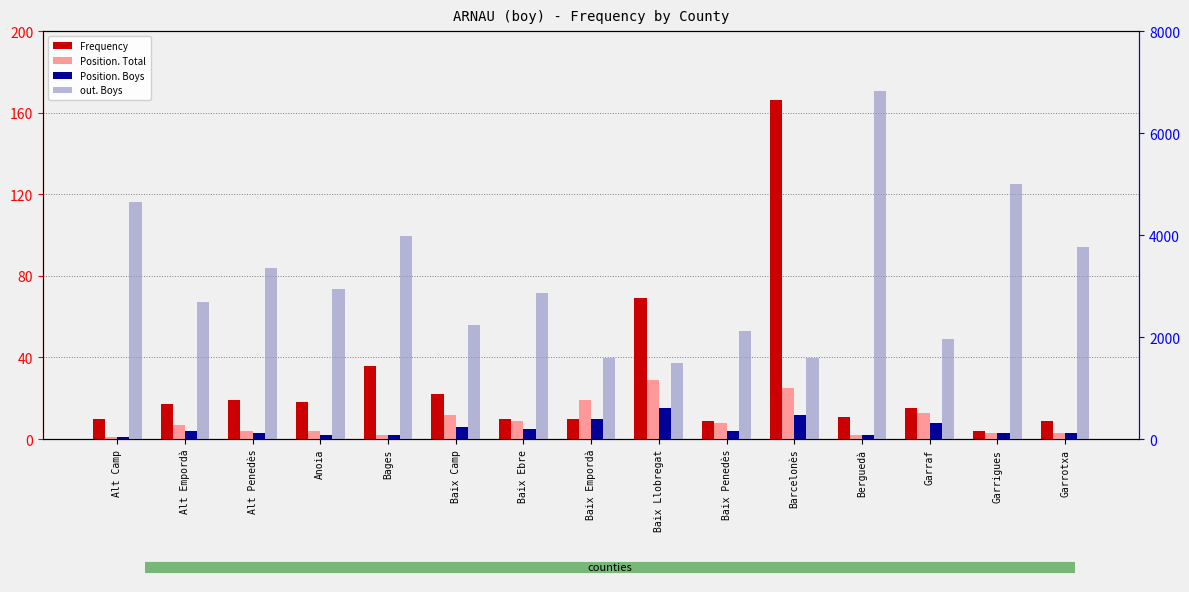

What is the difference between the second highest and minimum values in the Position. Boys series?

11